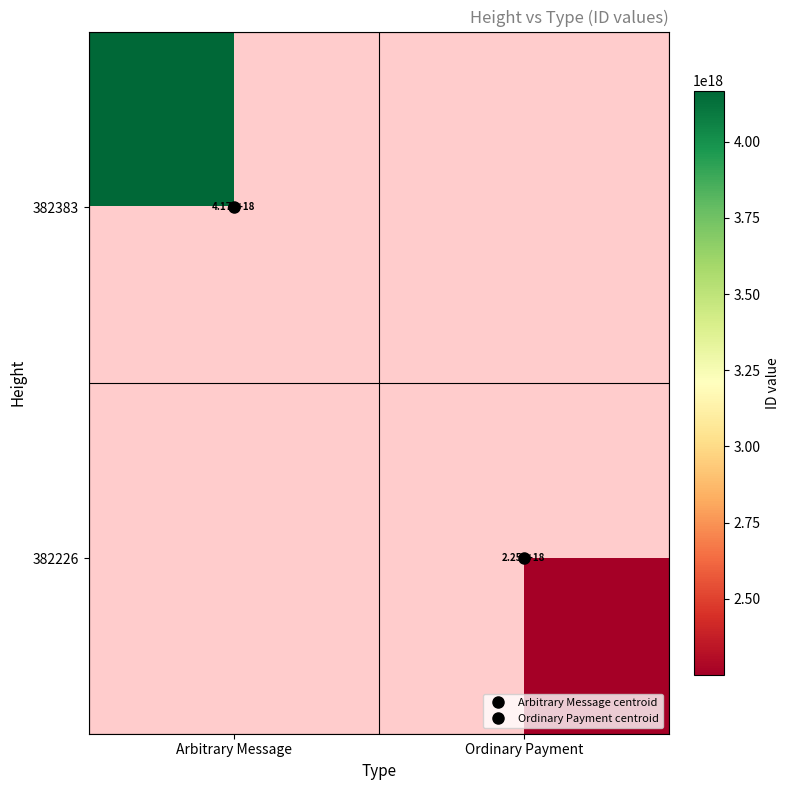

Rank the series by their maximum value, from highest to lowest.

382383, 382226